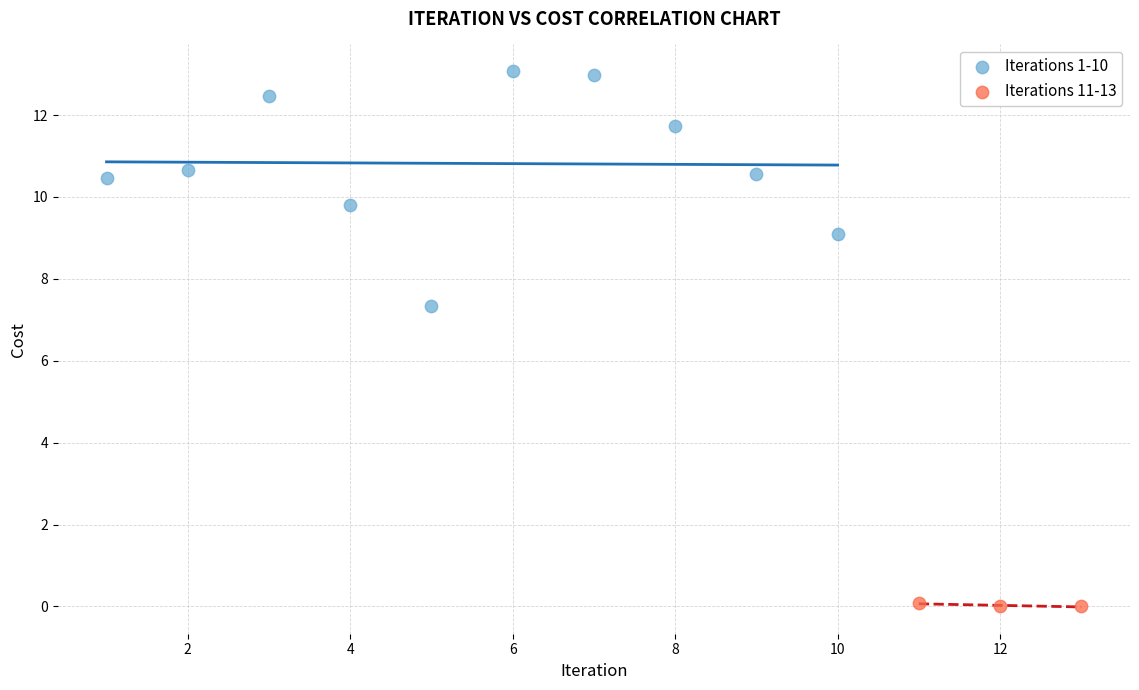

Which series has the largest Y range (max minus min)?

Iterations 1-10